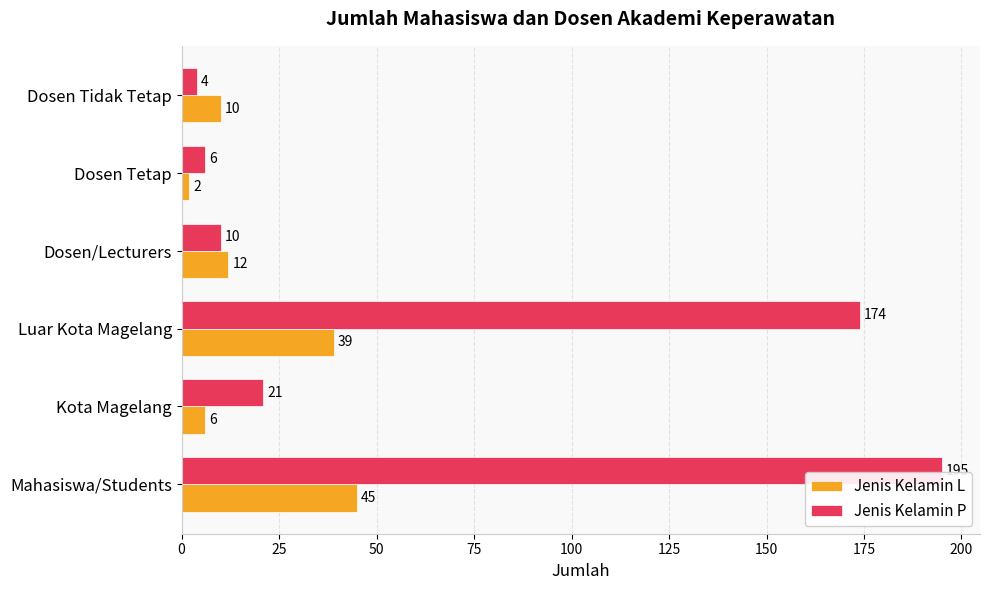

What is the difference between the highest and lowest values at Dosen Tetap?

4